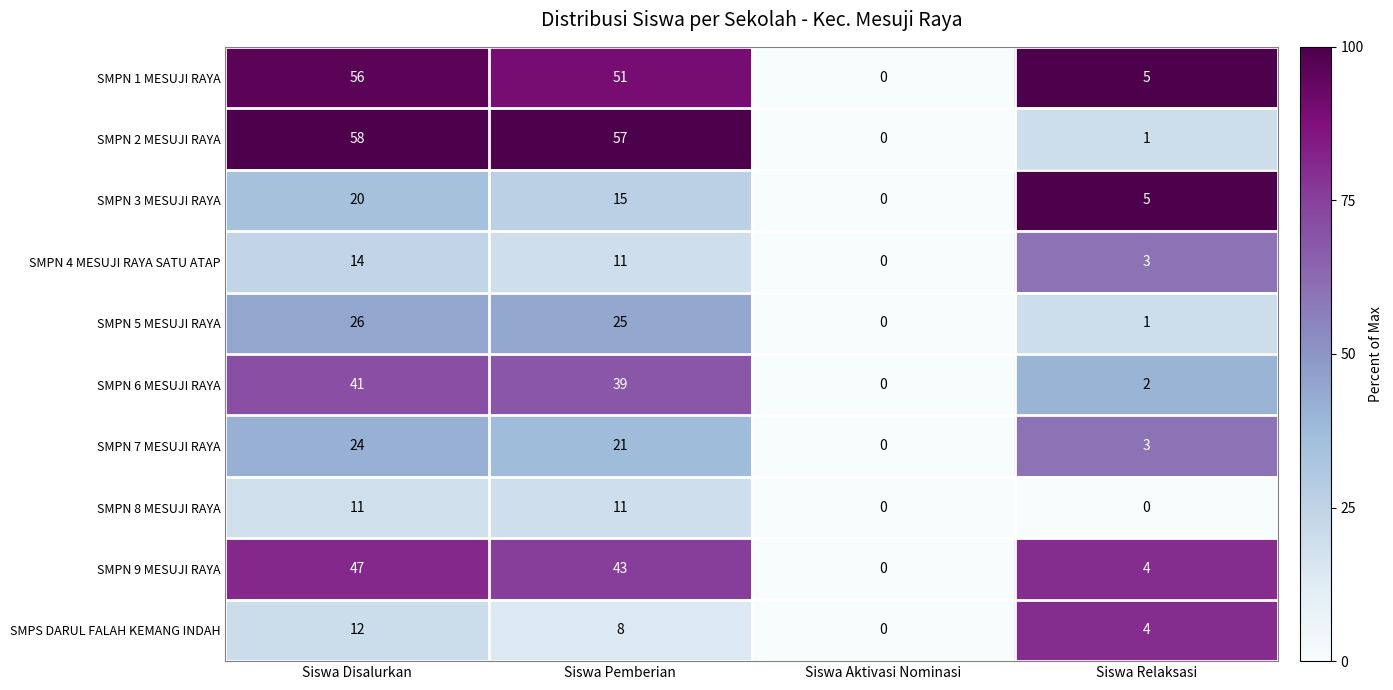

Between Siswa Disalurkan and Siswa Relaksasi, which series saw the biggest shift?

SMPN 2 MESUJI RAYA